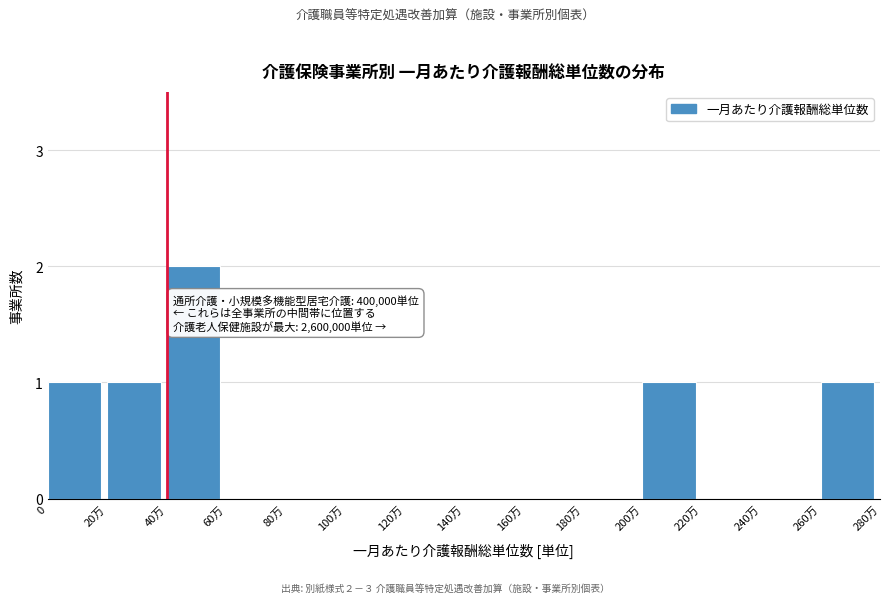

Reading left to right, list all the values displayed in this chart.

0=1	20万=1	40万=2	60万=0	80万=0	100万=0	120万=0	140万=0	160万=0	180万=0	200万=1	220万=0	240万=0	260万=1